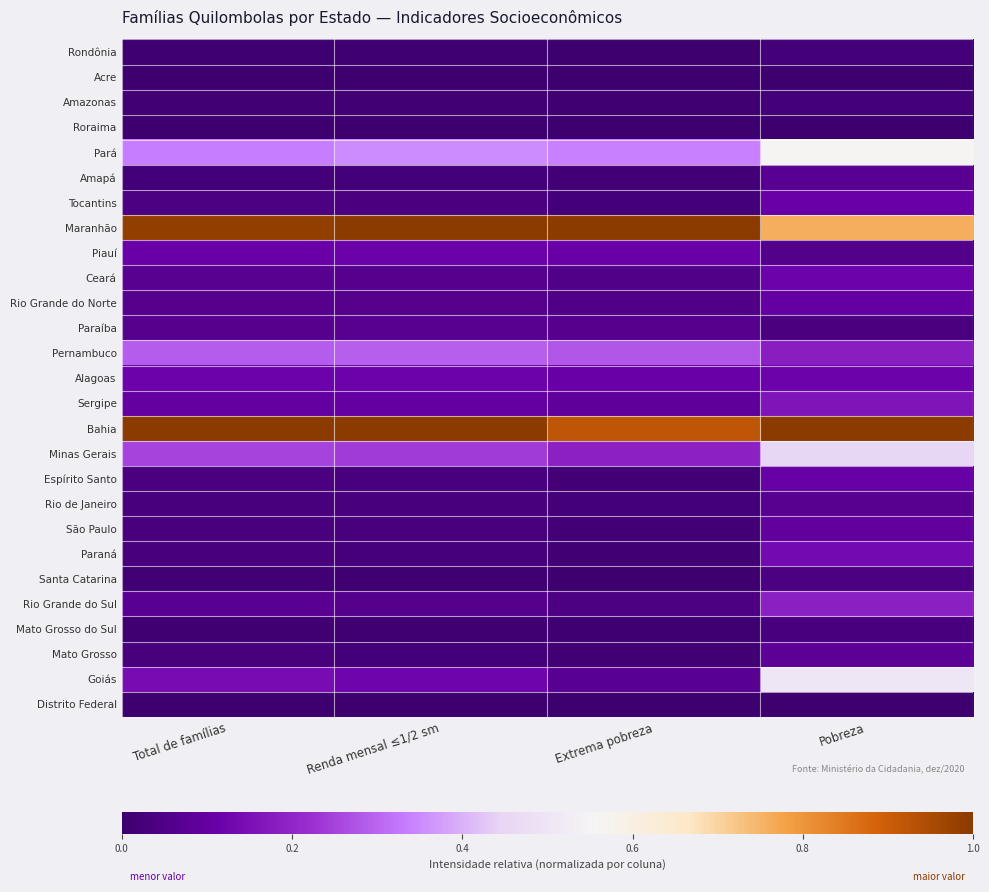

At which category does the chart reach its peak across all series?

Renda mensal ≤1/2 sm